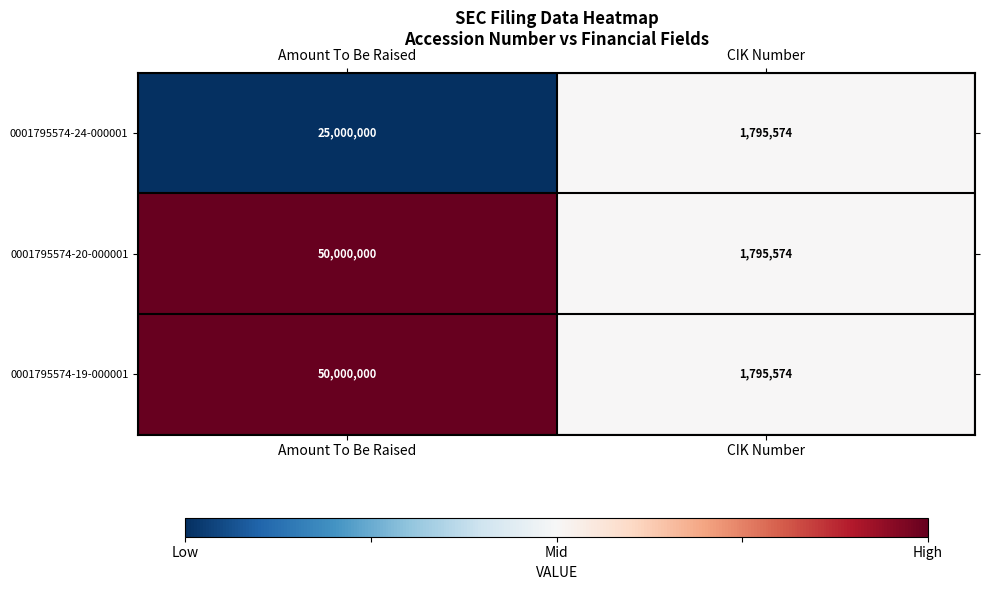

What is the maximum value shown in the chart?

50000000